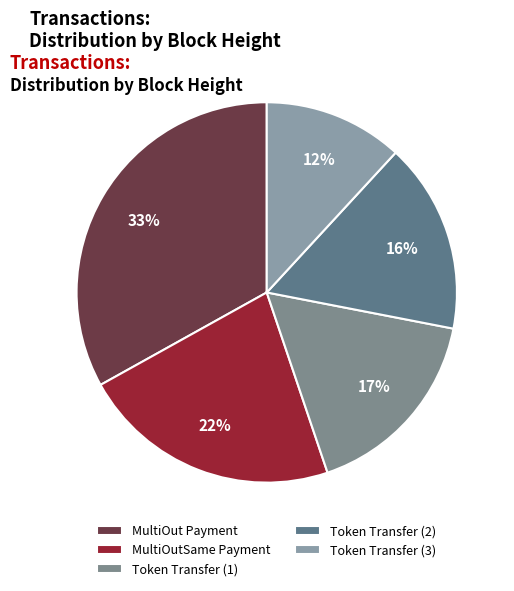

How many slices are in this pie chart?

5